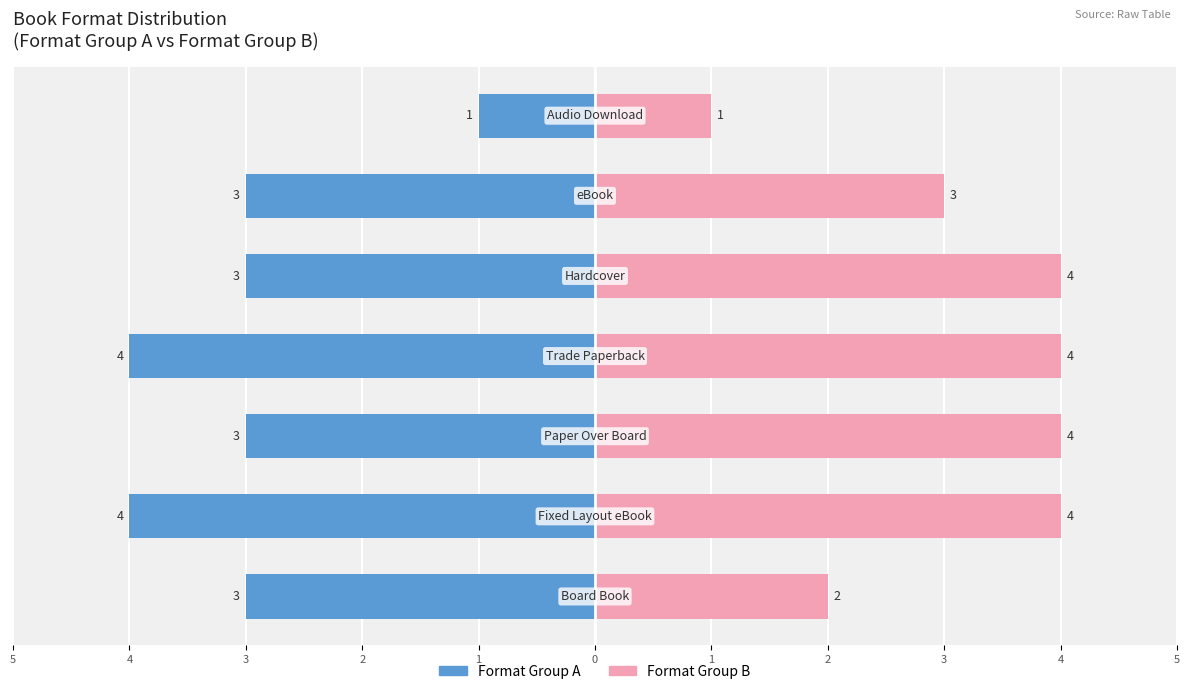

Does the chart contain stacked bars?

No